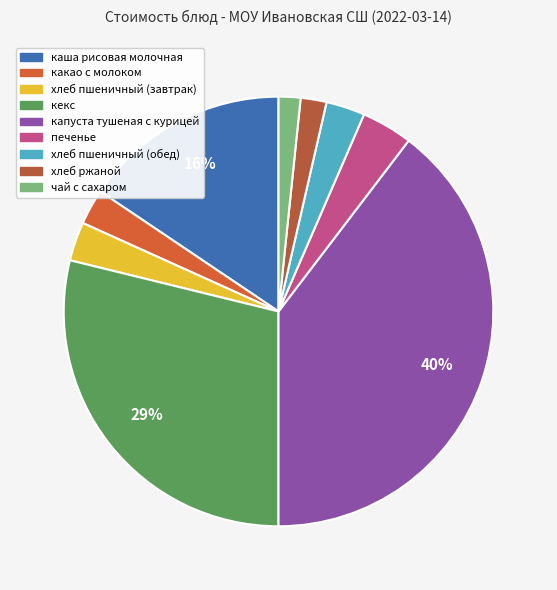

Is капуста тушеная с курицей the majority of the pie?

No